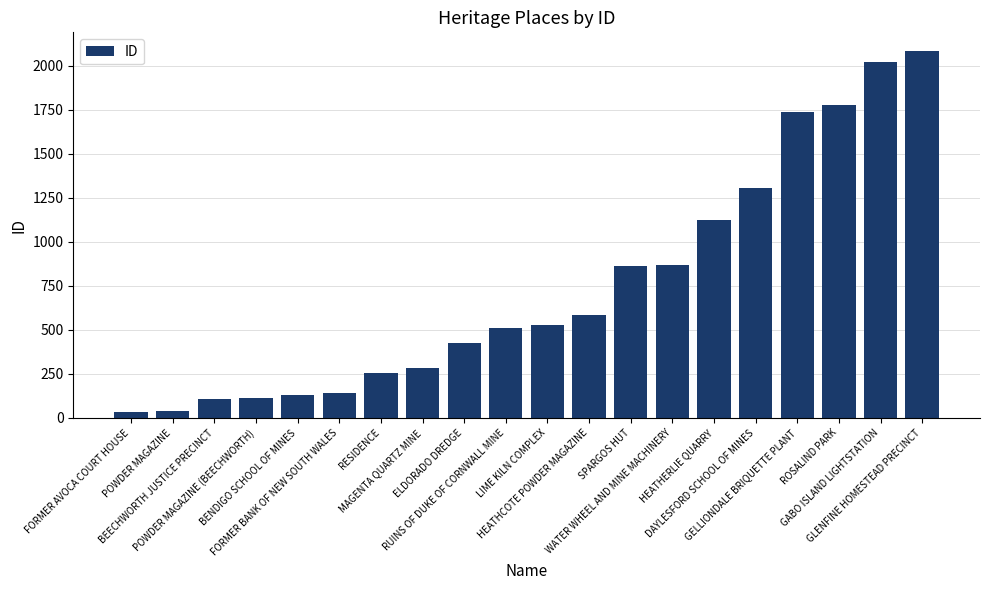

What is the sum of all values?

14932